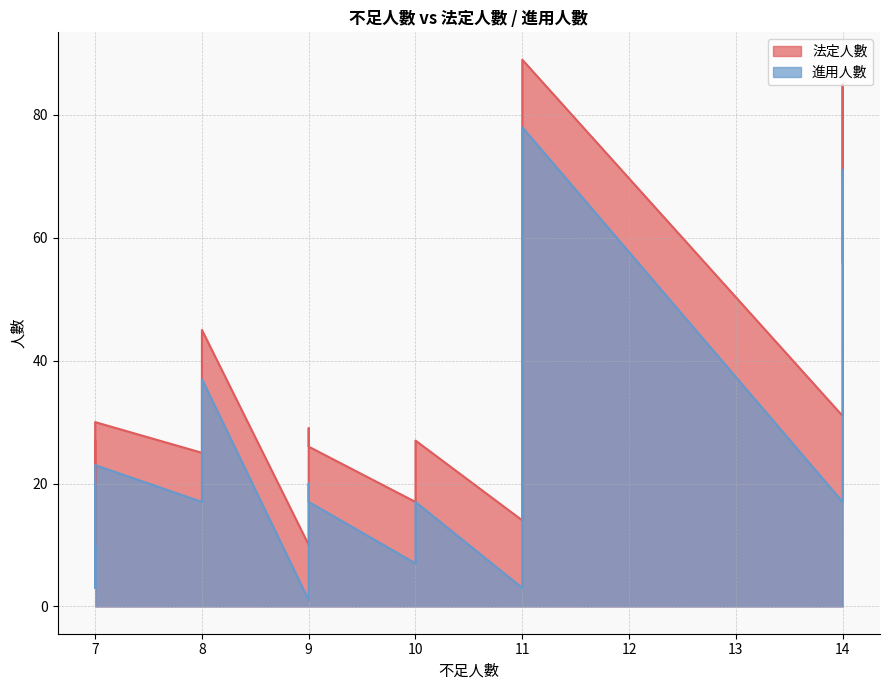

True or false: 法定人數 and 進用人數 cross at least once.

False